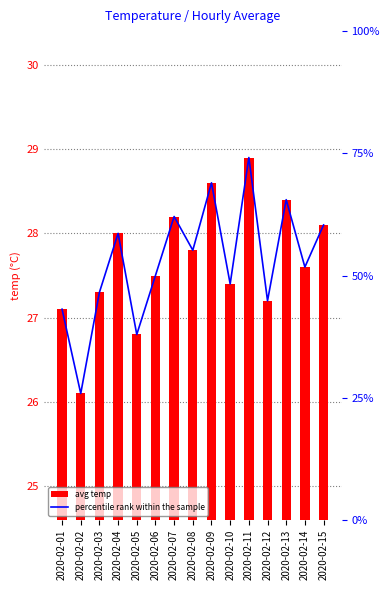

What is the spread (max minus min) of values at 2020-02-03?

19.3